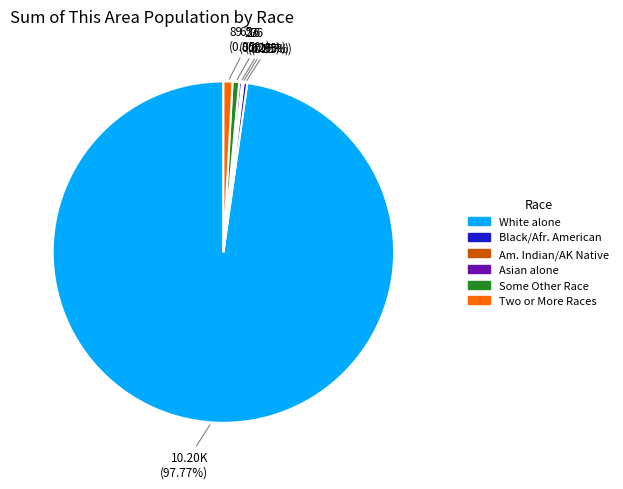

Does any single category account for the majority?

Yes